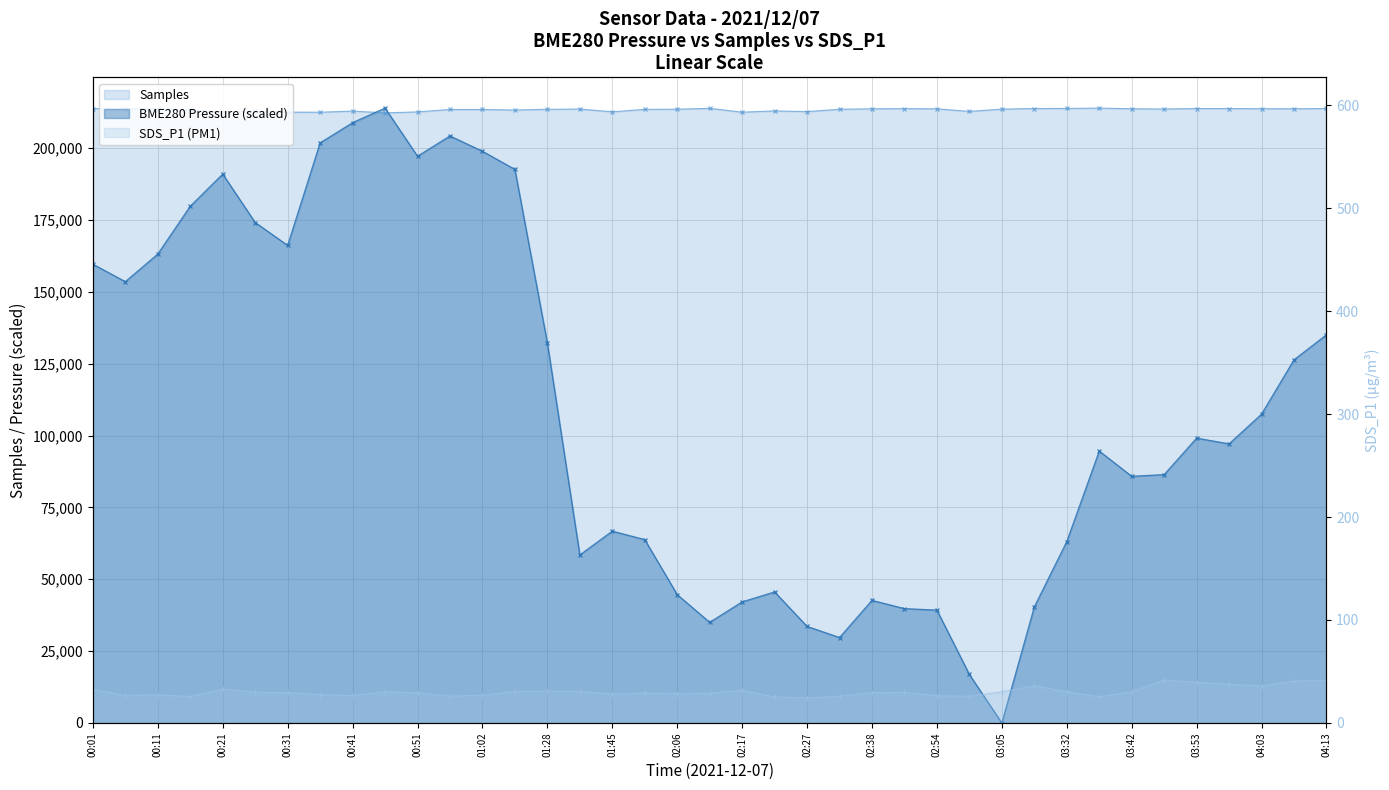

How many values in the SDS_P1 series are below 29?

15